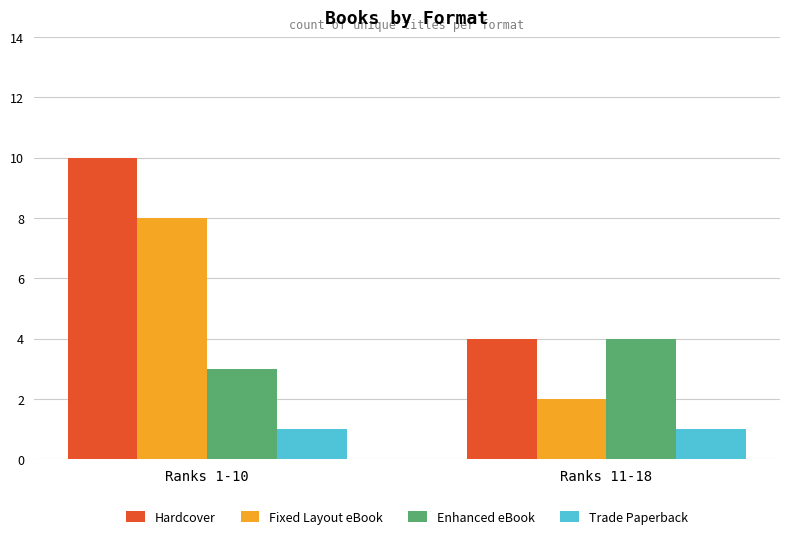

At which label does Enhanced eBook reach its peak?

Ranks 11-18